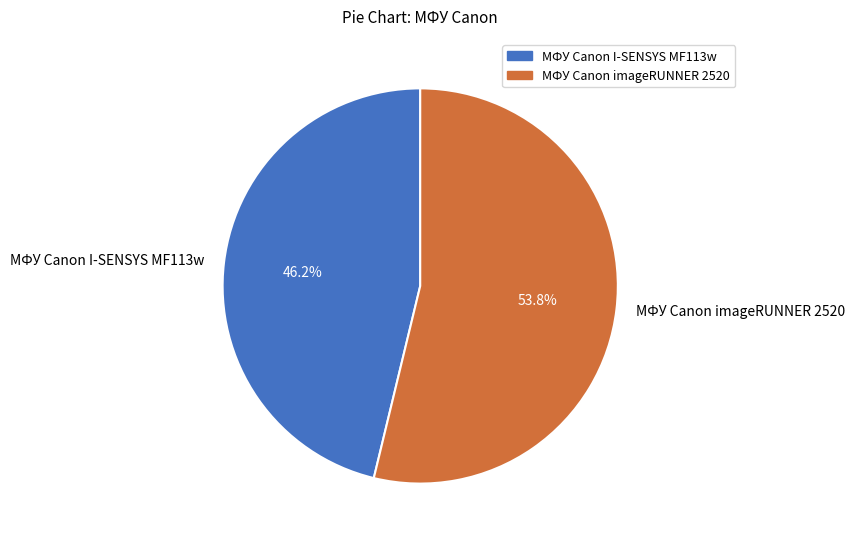

Rank the categories by value from highest to lowest.

МФУ Canon imageRUNNER 2520, МФУ Canon I-SENSYS MF113w